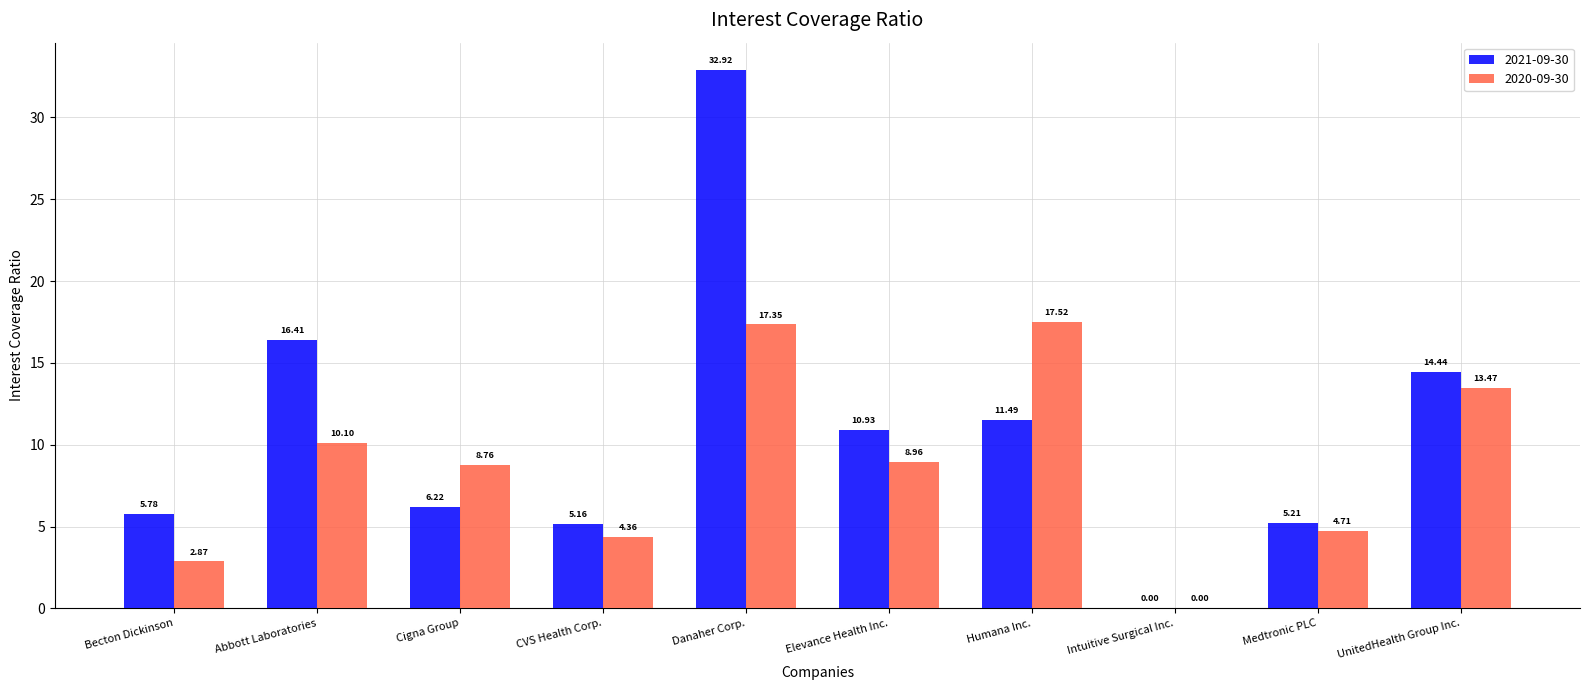

What are all the series names shown in the legend?

2021-09-30, 2020-09-30